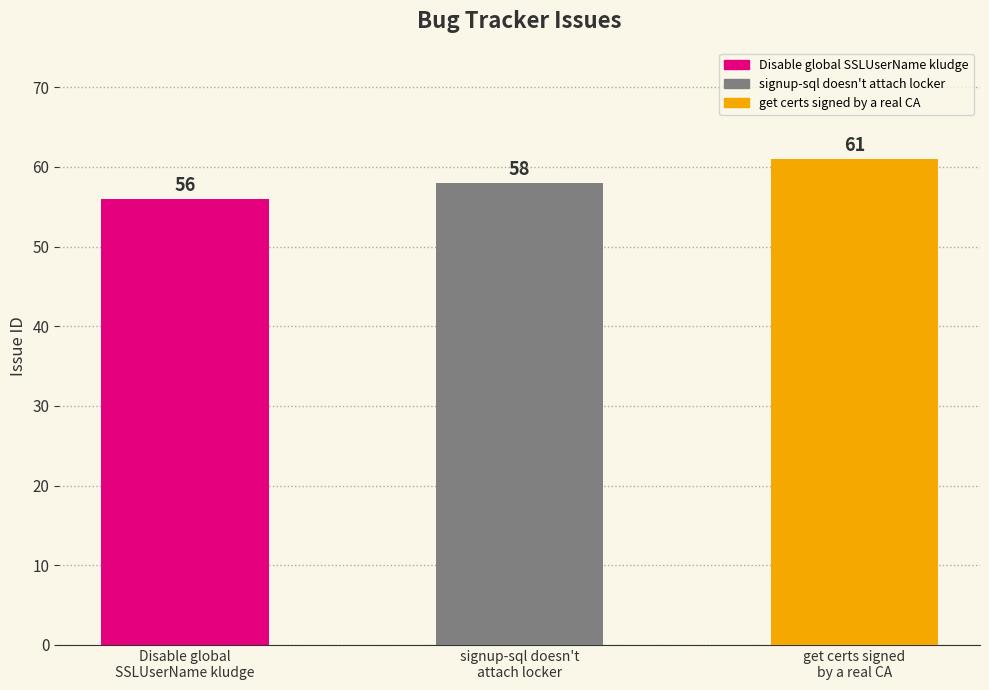

What is the difference between the second highest and minimum values?

2